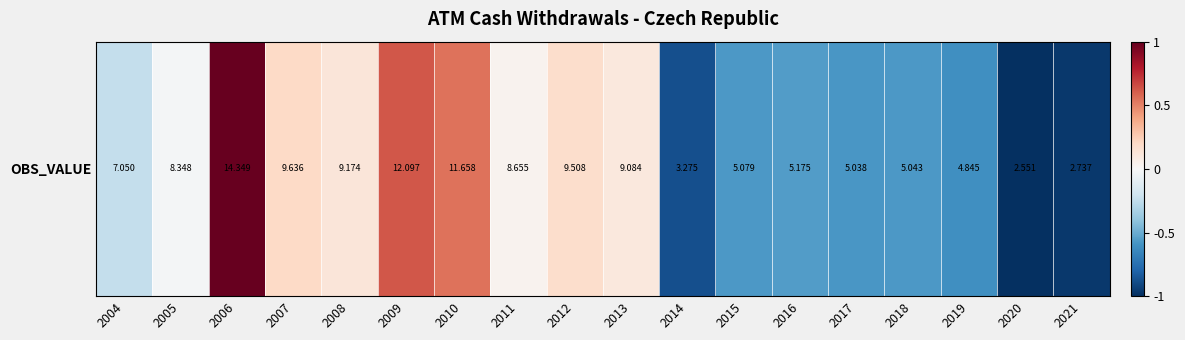

Which label corresponds to the largest value in the chart?

2006